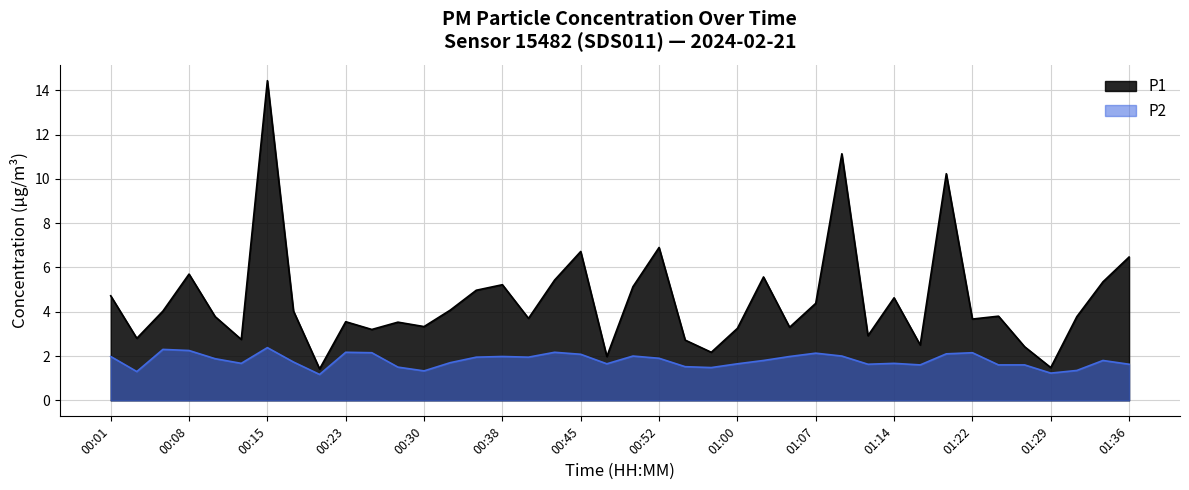

What are all the series names shown in the legend?

P1, P2